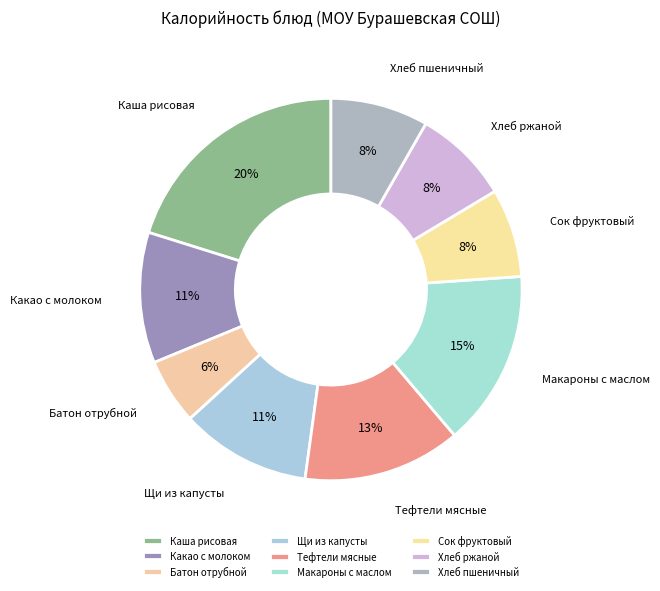

What is the largest slice in the pie chart?

Каша рисовая